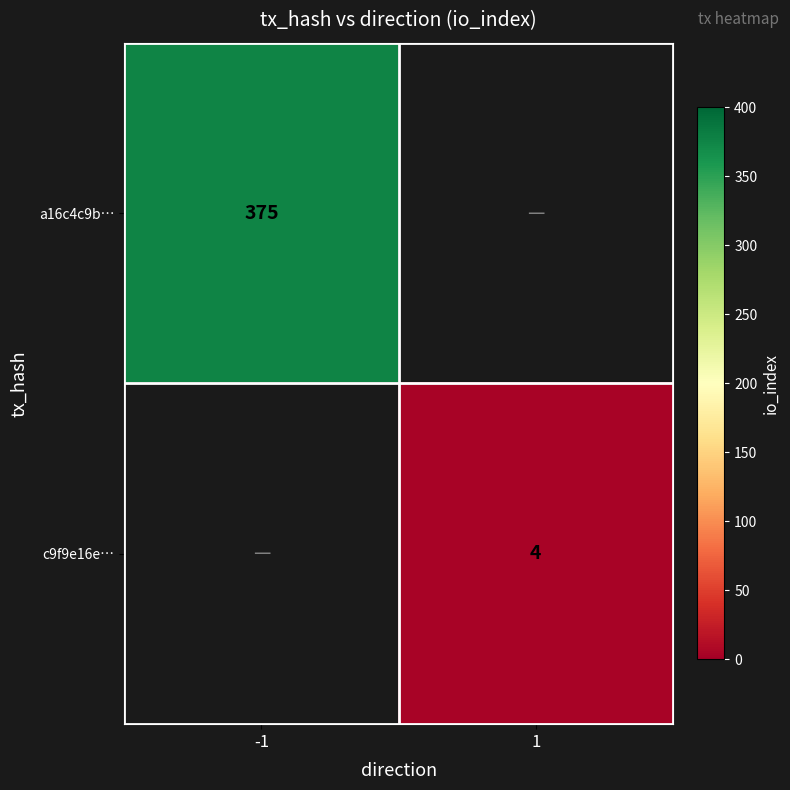

At how many categories does at least one series exceed 231?

1